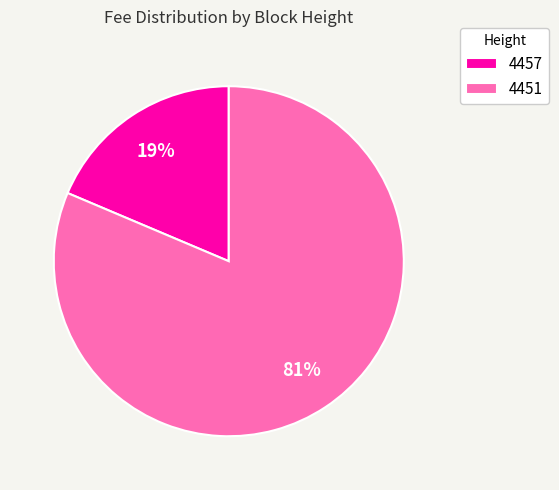

Rank the categories by value from lowest to highest.

4457, 4451